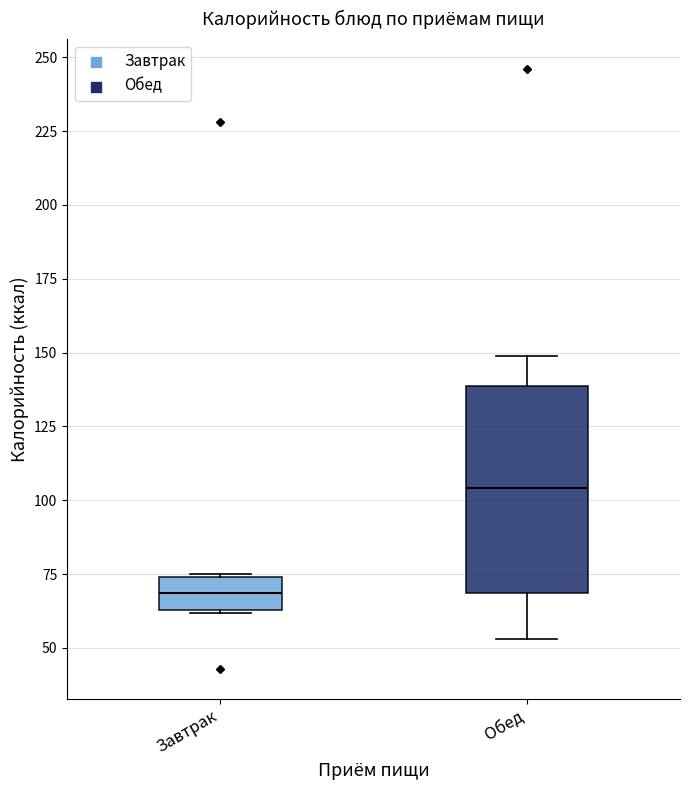

Where is the upper edge of the box for Обед on the y-axis? The values are not printed on the chart, so give them approximately, as read against the axis.

140